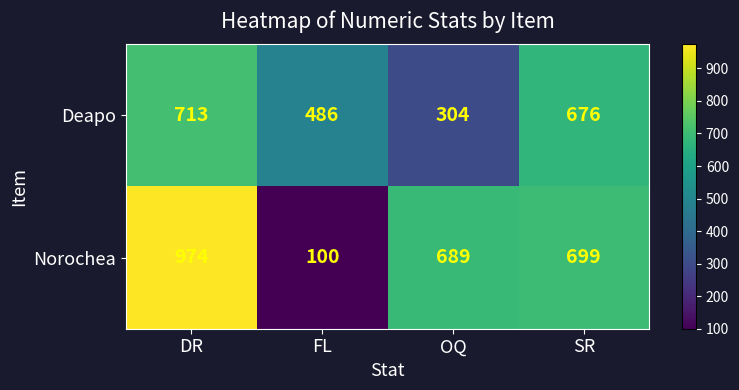

List the series in order of their overall mean, highest first.

Norochea, Deapo